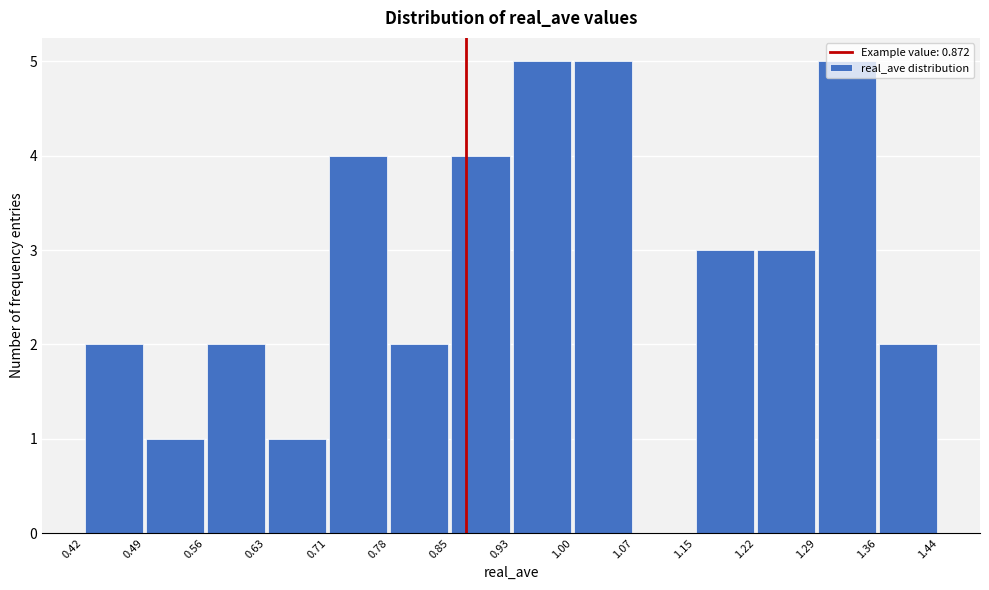

How tall is the bar that spans 1.36 to 1.44 on the x-axis? The values are not printed on the chart, so give them approximately, as read against the axis.

2